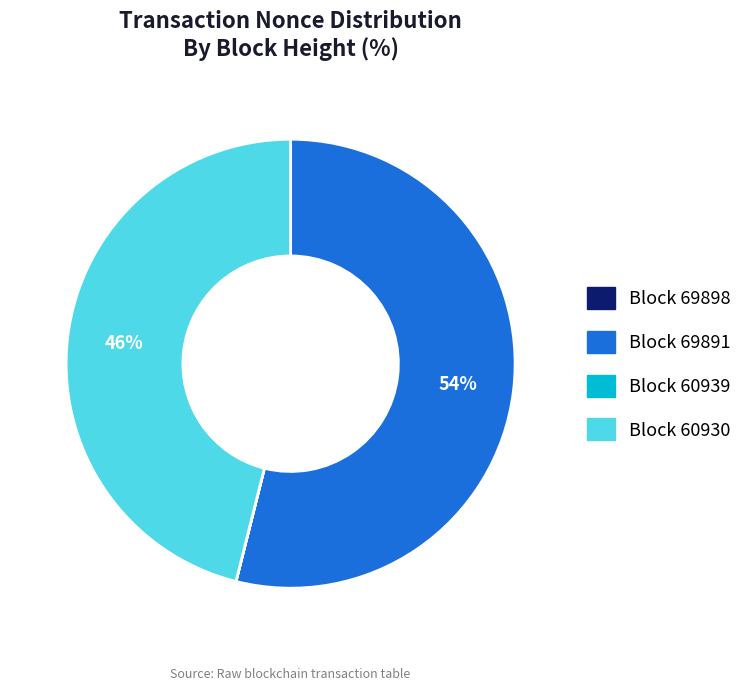

To the nearest percent, what is the difference between the largest and smallest slice percentages?

54%